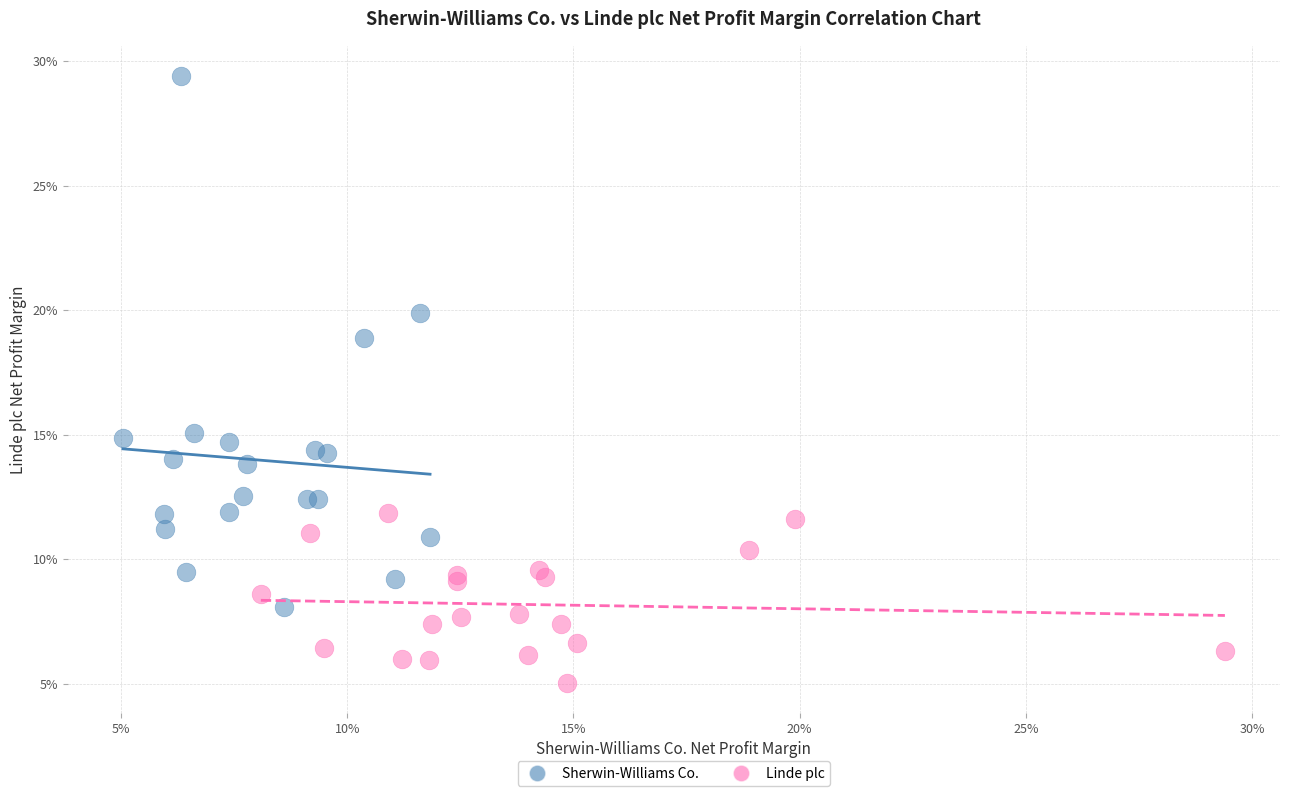

Which series reaches the minimum Y coordinate?

Linde plc